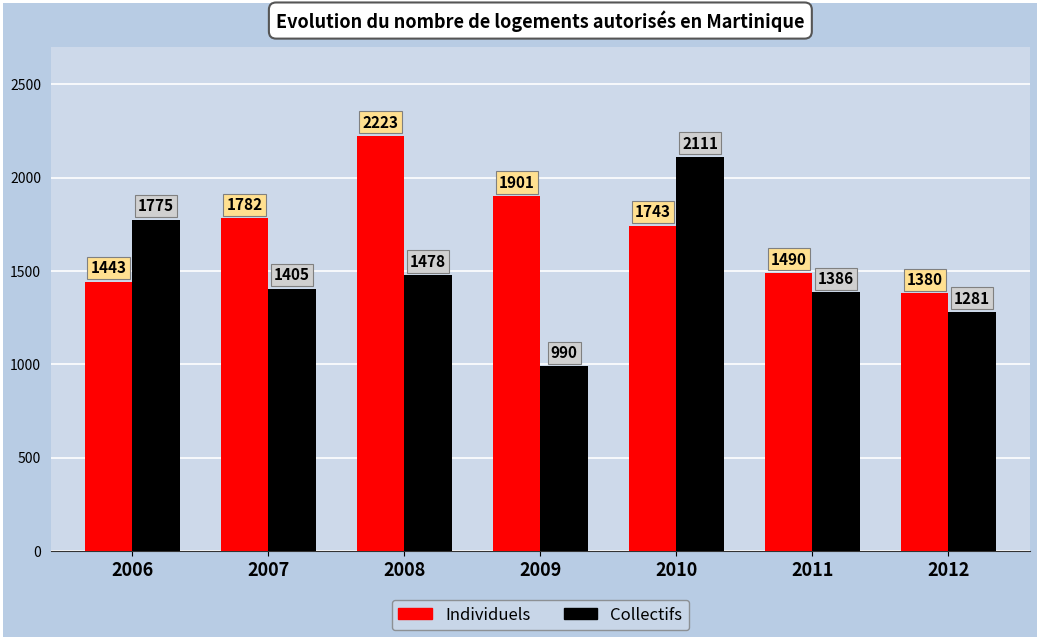

What is the average value of the Individuels series?

1709